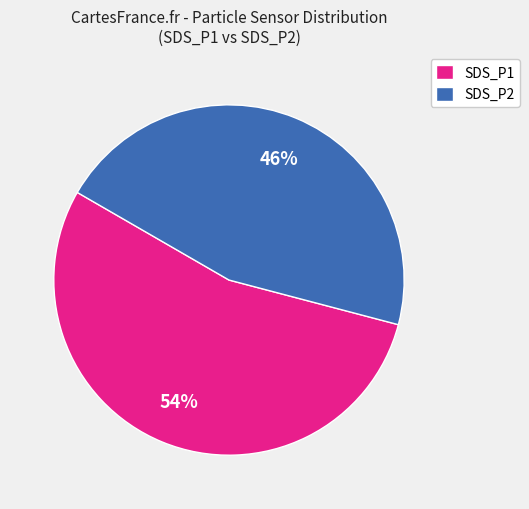

Combined, do SDS_P1 and SDS_P2 account for over 50%?

Yes